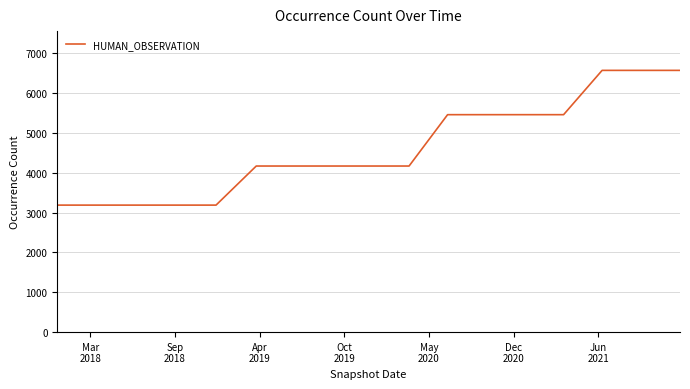

What is the average value?

4607